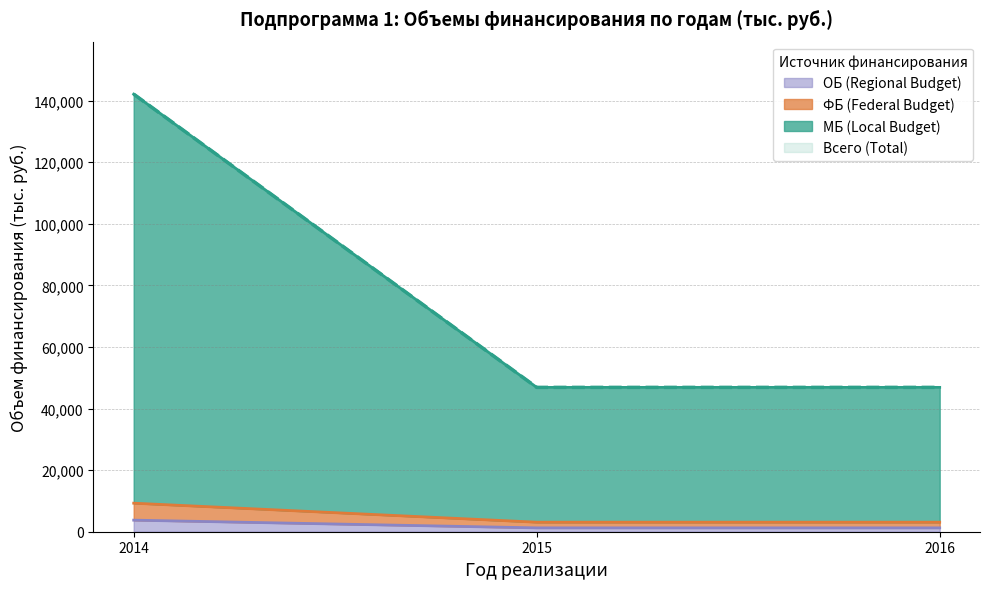

Is the value of Всего (Total) at 2015 greater than the value of ОБ (Regional Budget) at 2015?

No